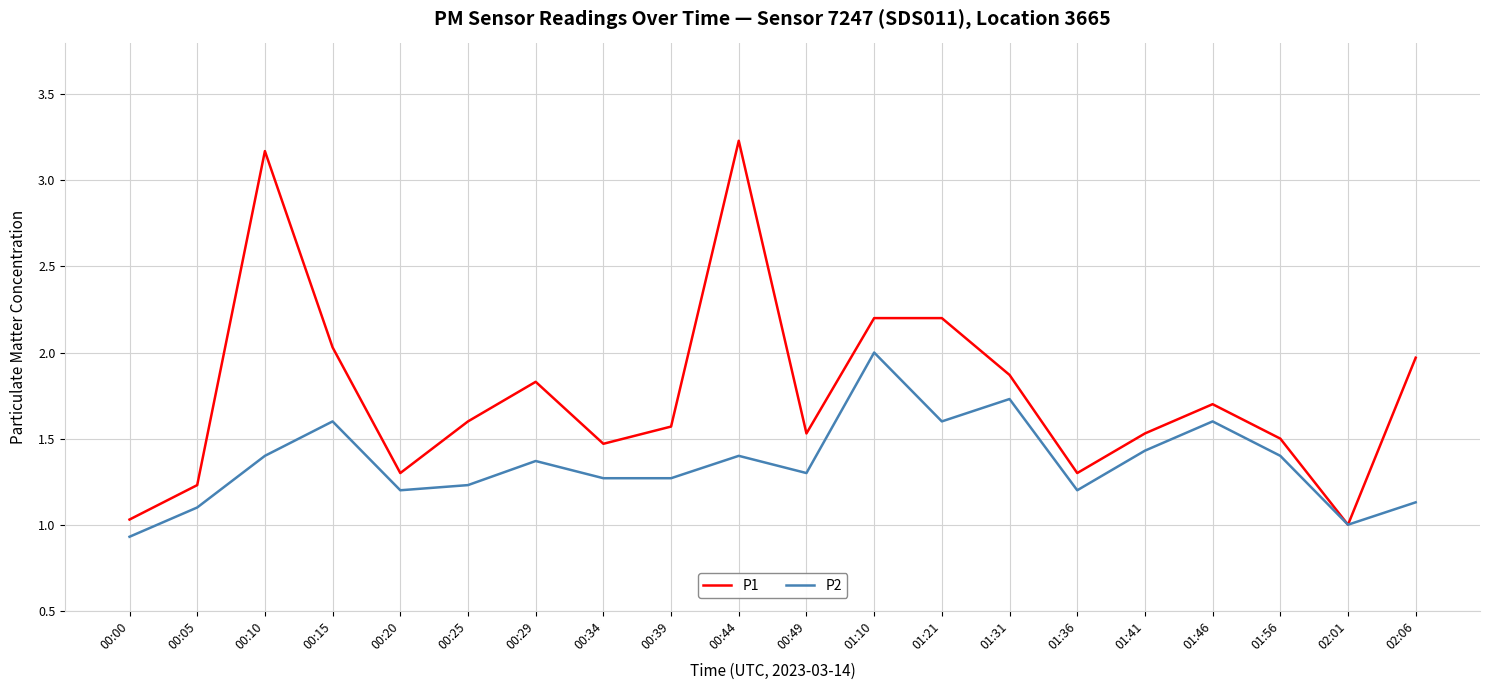

What is the difference between the highest and lowest values at 01:41?

0.1